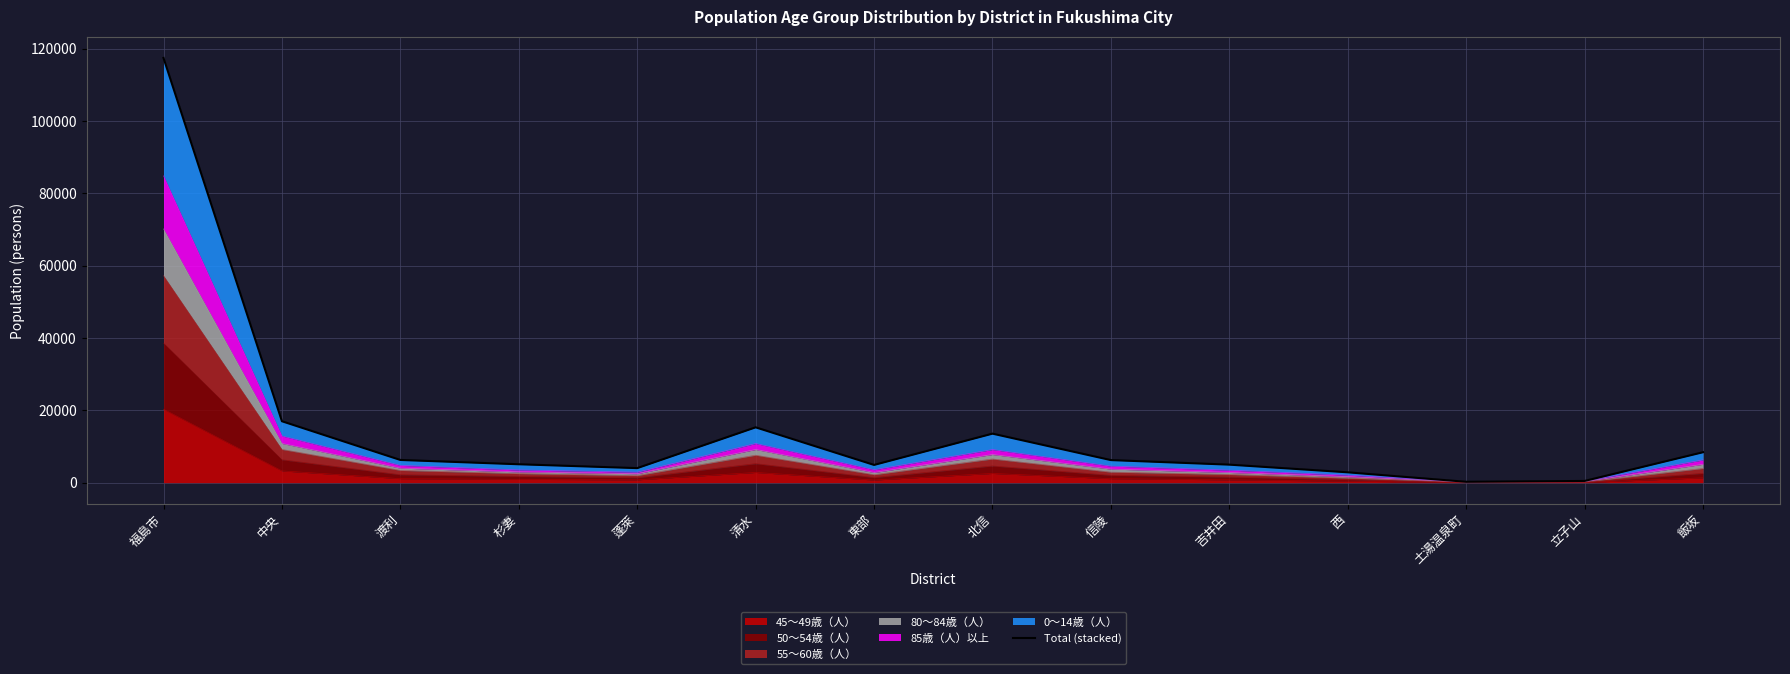

List the labels in order of value, largest first.

福島市, 中央, 清水, 北信, 飯坂, 渡利, 信陵, 杉妻, 吉井田, 東部, 蓬萊, 西, 立子山, 土湯温泉町